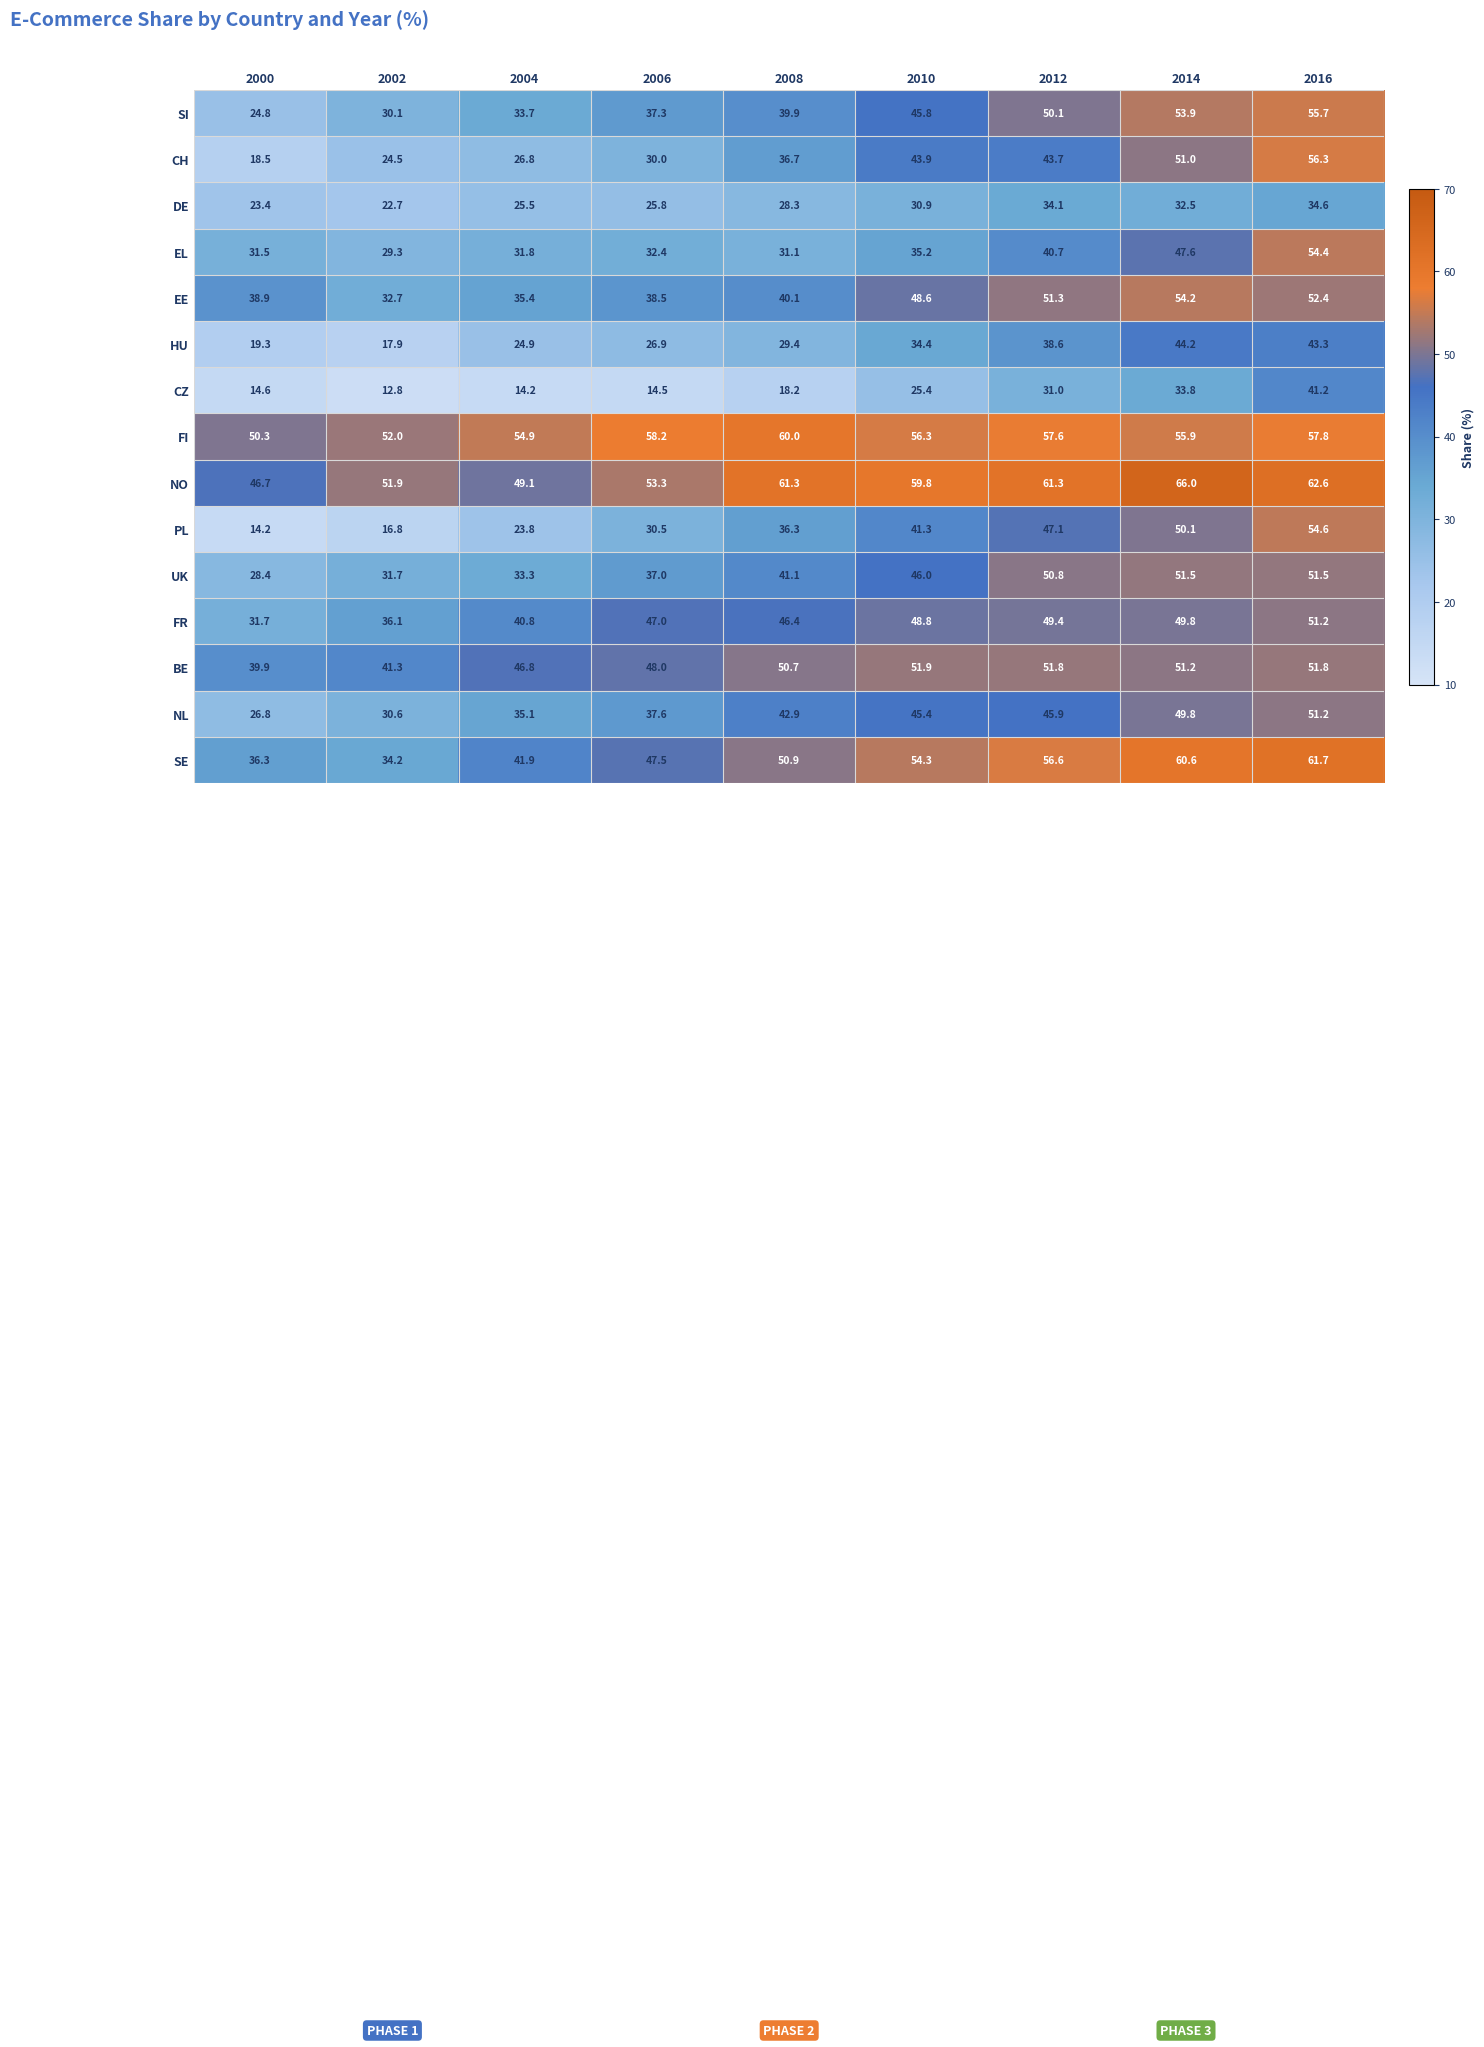

Which series has the widest spread of values?

PL